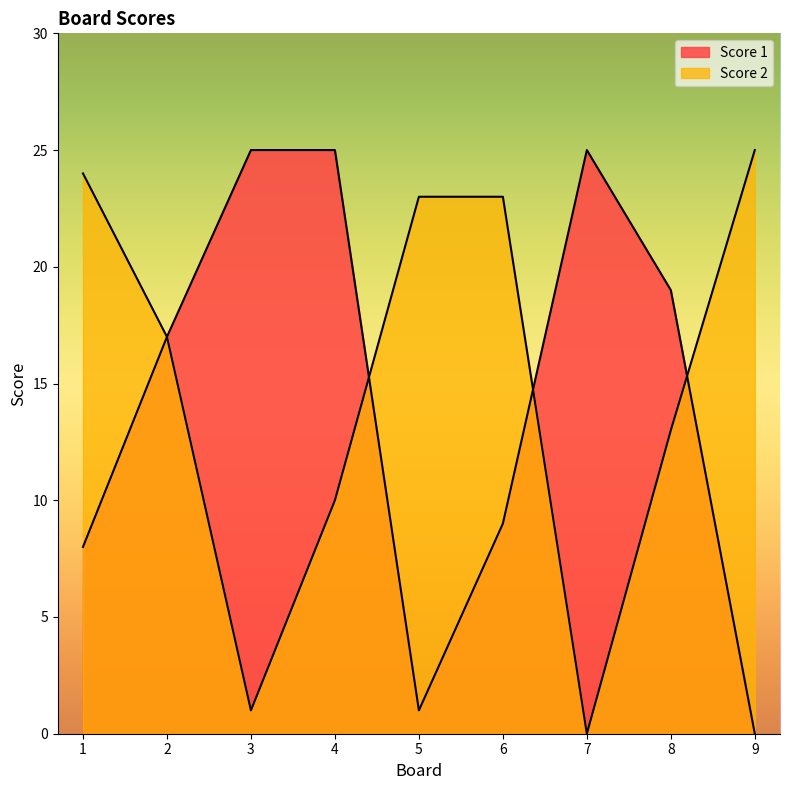

Which category has the highest value in the Score 2 series?

9